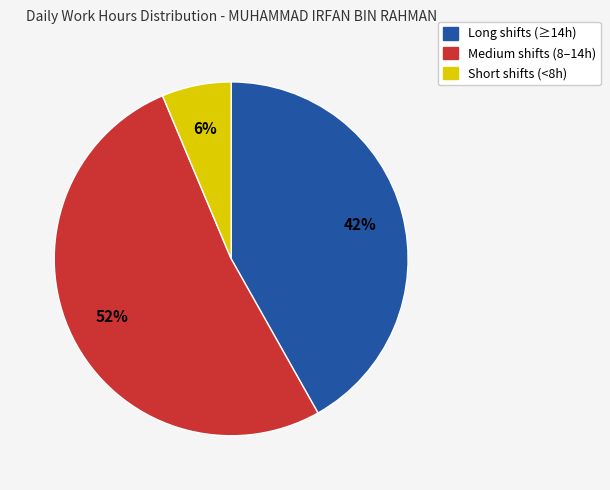

Does any single category account for the majority?

Yes